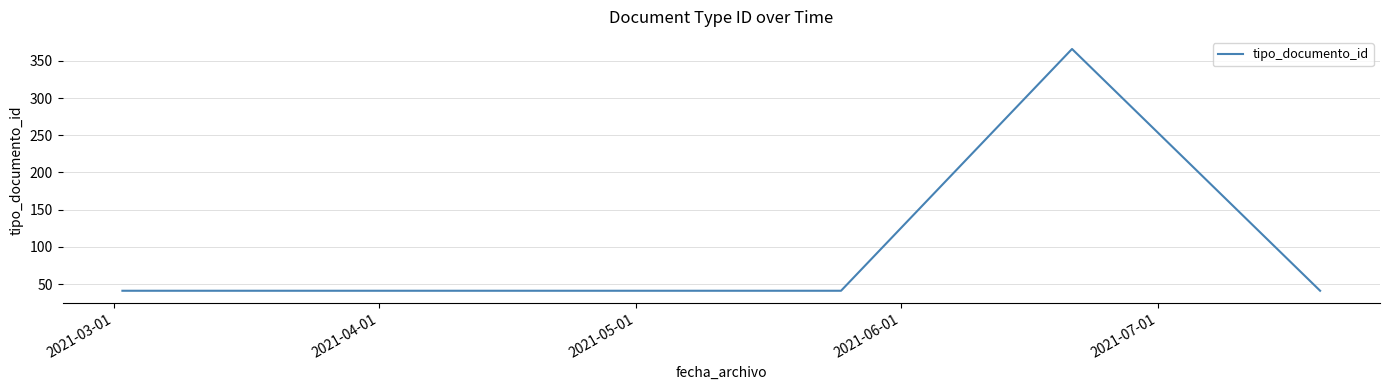

What is the average value?

106